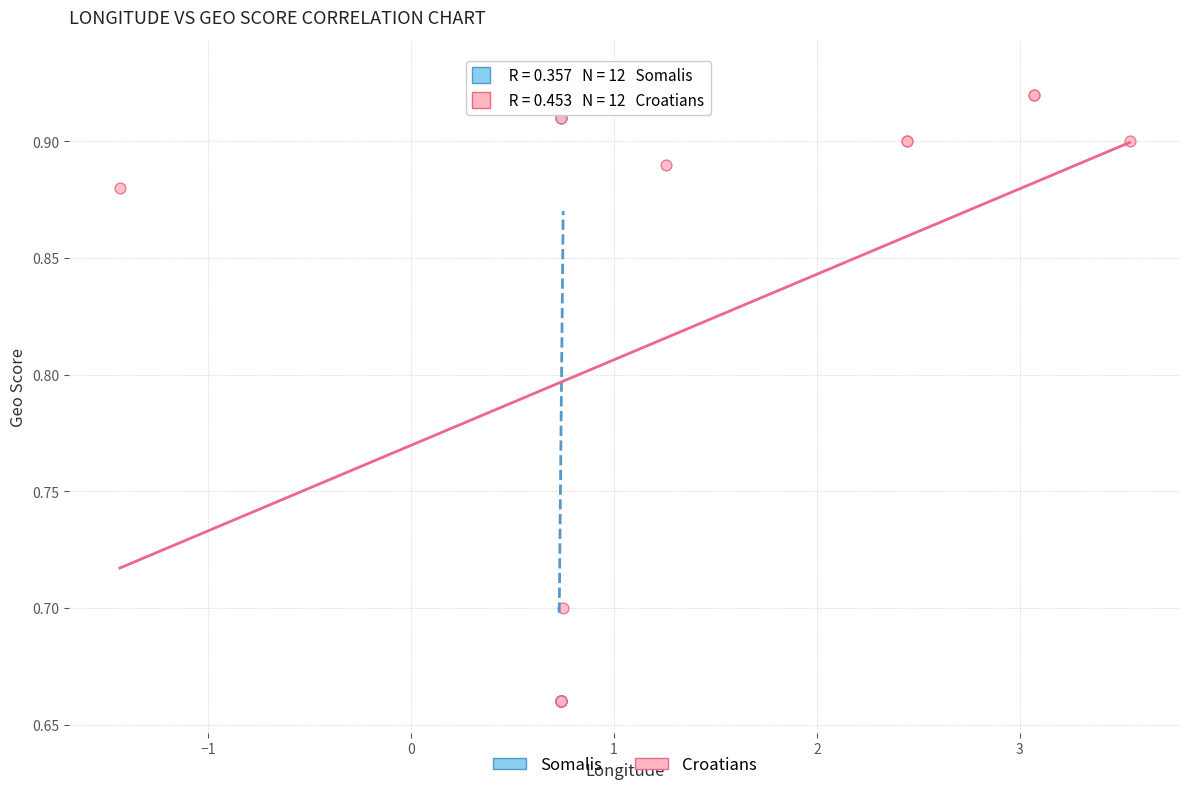

Which series has the widest spread of Y values?

Somalis